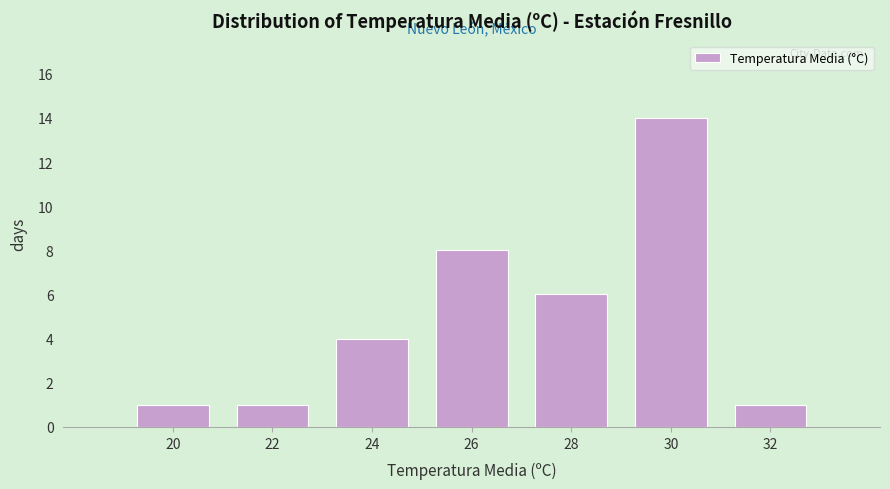

Reading left to right, what are all the values shown in this chart?

1	1	4	8	6	14	1